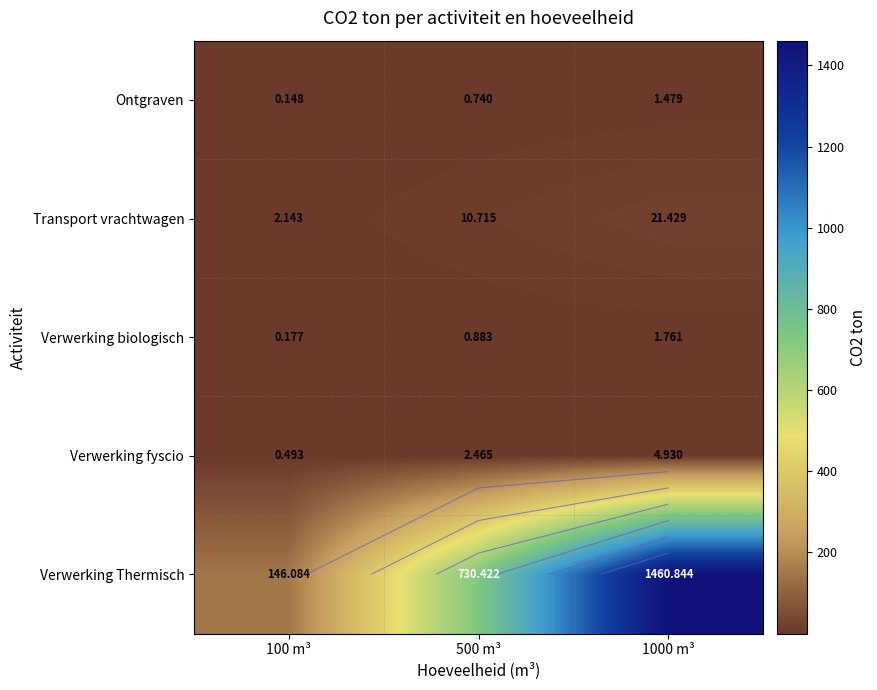

Which category has the lowest value in the Verwerking biologisch series?

100 m³